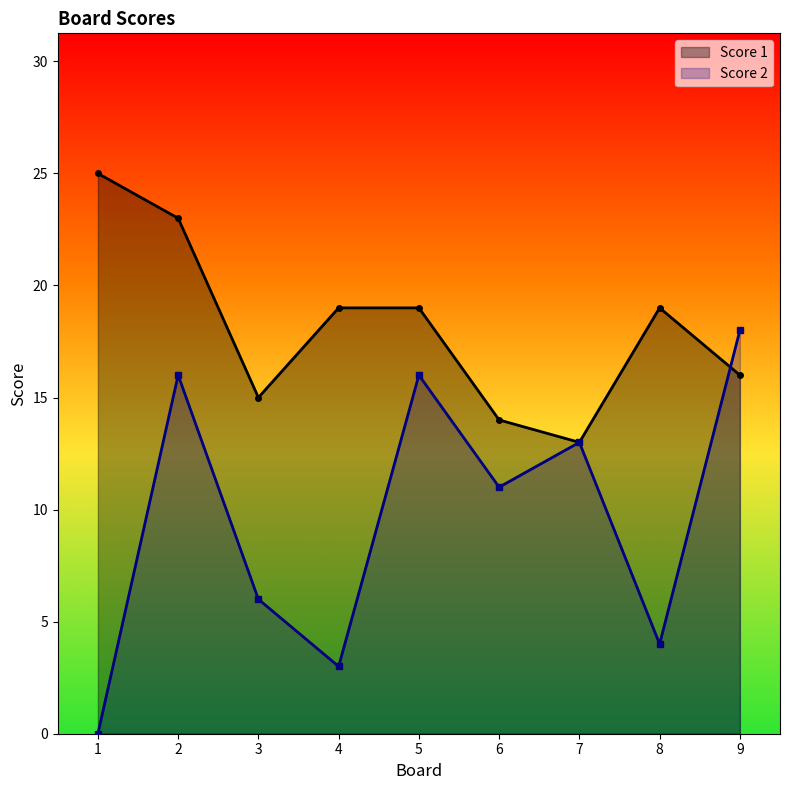

Which series has the largest total across all categories?

Score 1